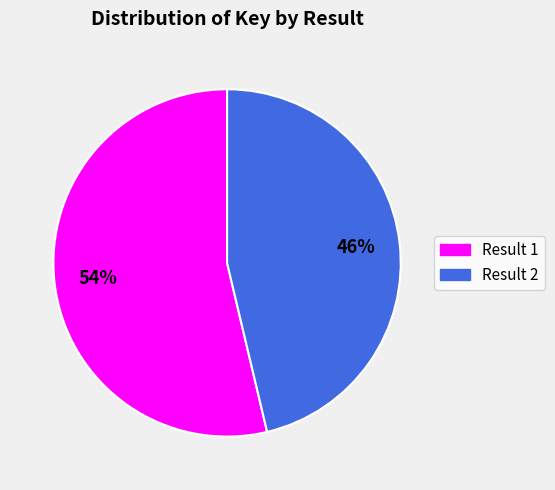

Is it true that Result 1 is 48% of the pie?

False